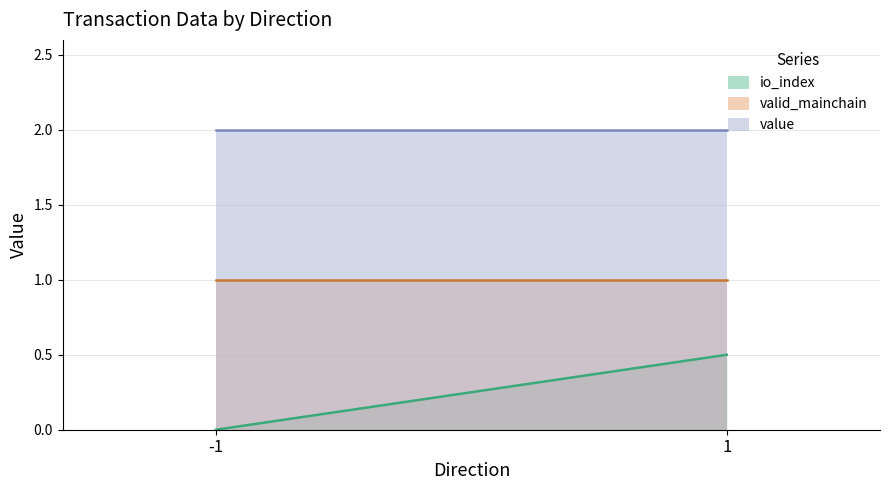

What is the value of the value point at the 1st from the left?

2.0